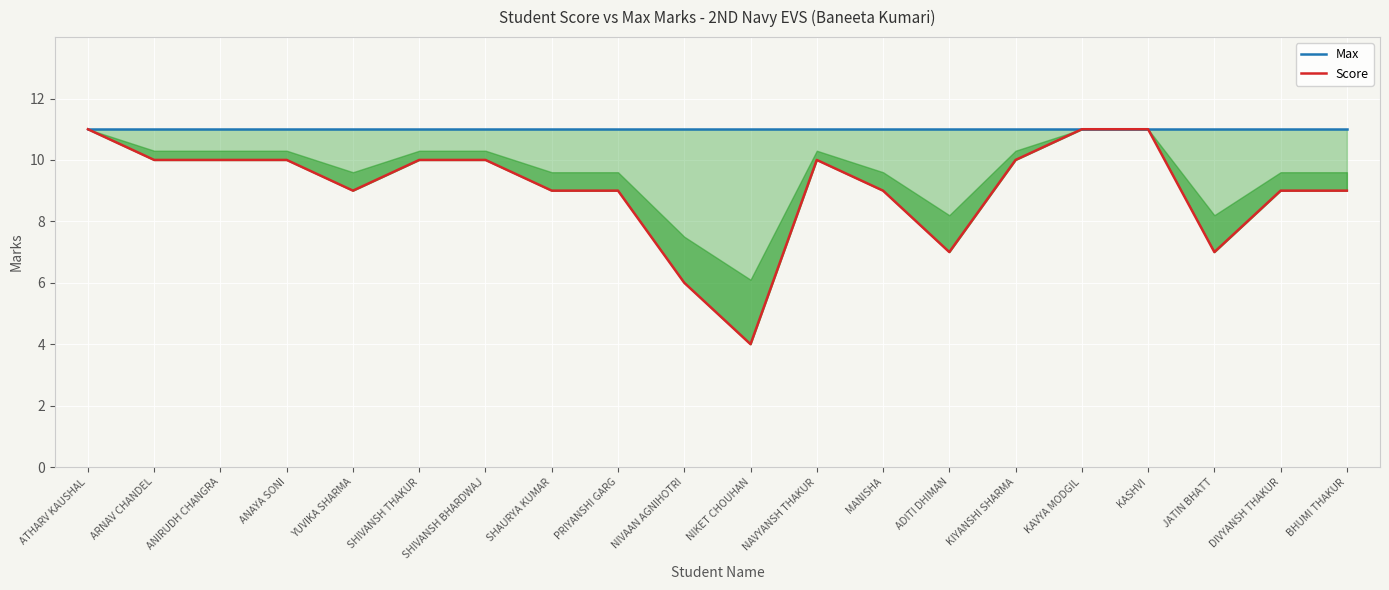

What is the spread (max minus min) of values at SHIVANSH THAKUR?

1